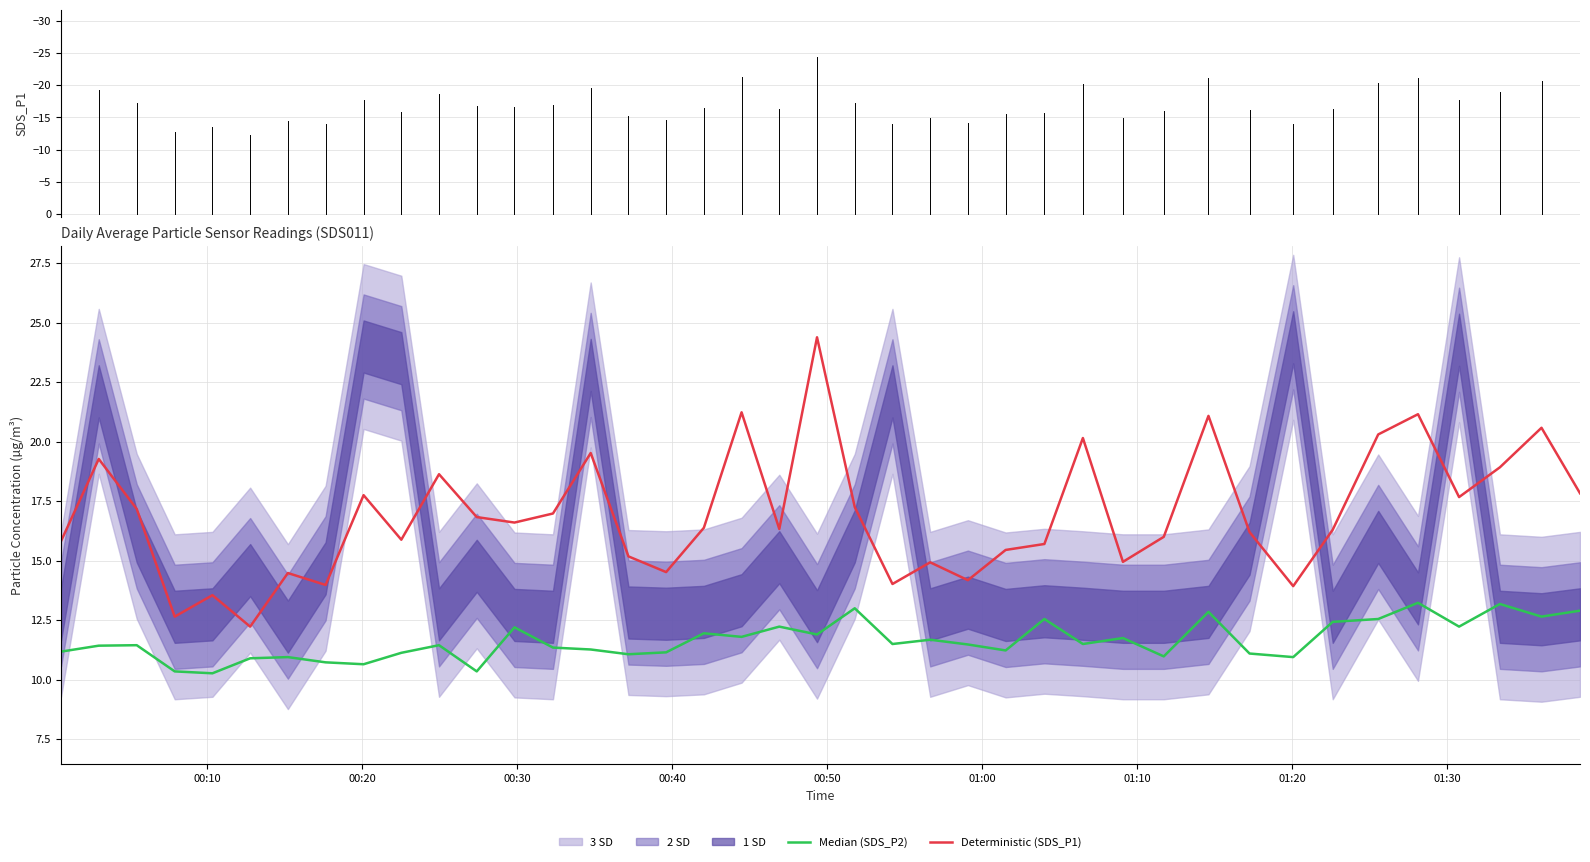

What is the highest value of the Deterministic (SDS_P1) series?

24.4